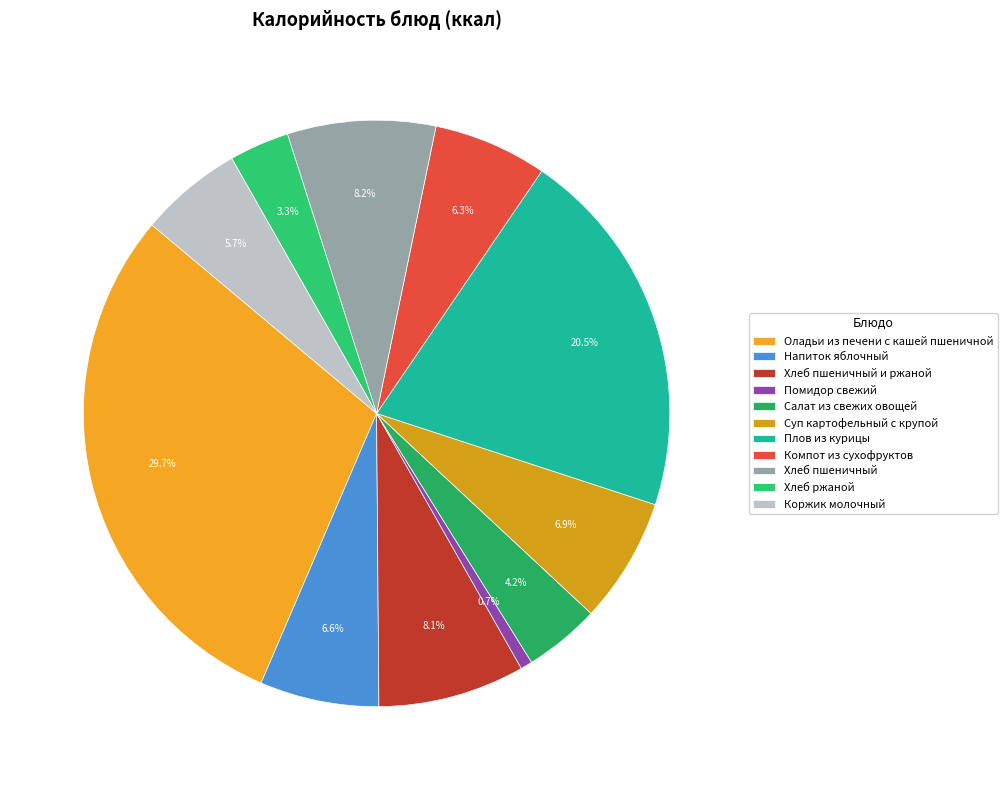

Count the number of slices in the pie.

11